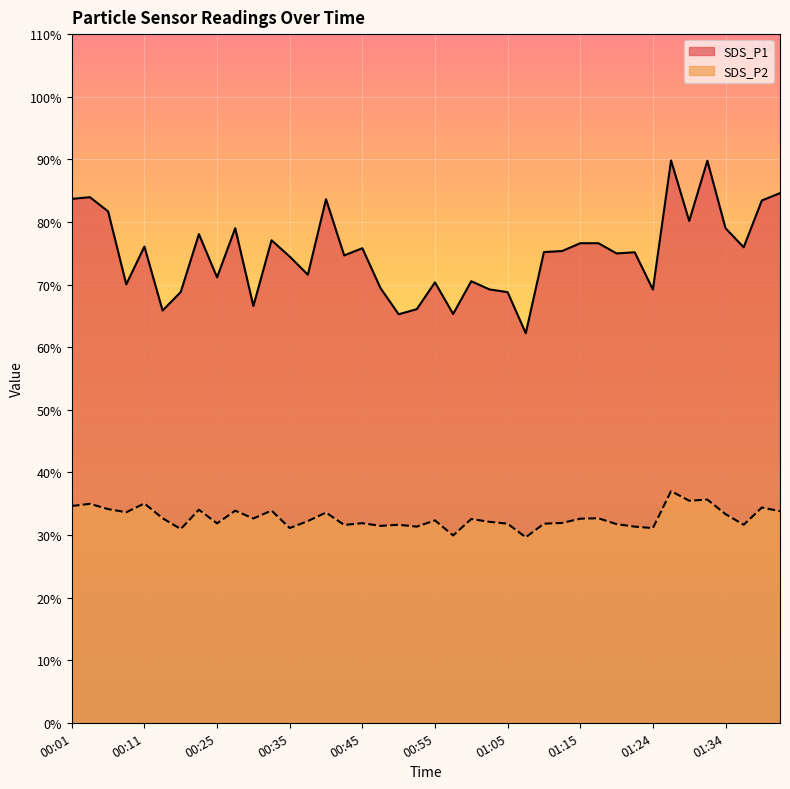

What are all the series names shown in the legend?

SDS_P1, SDS_P2